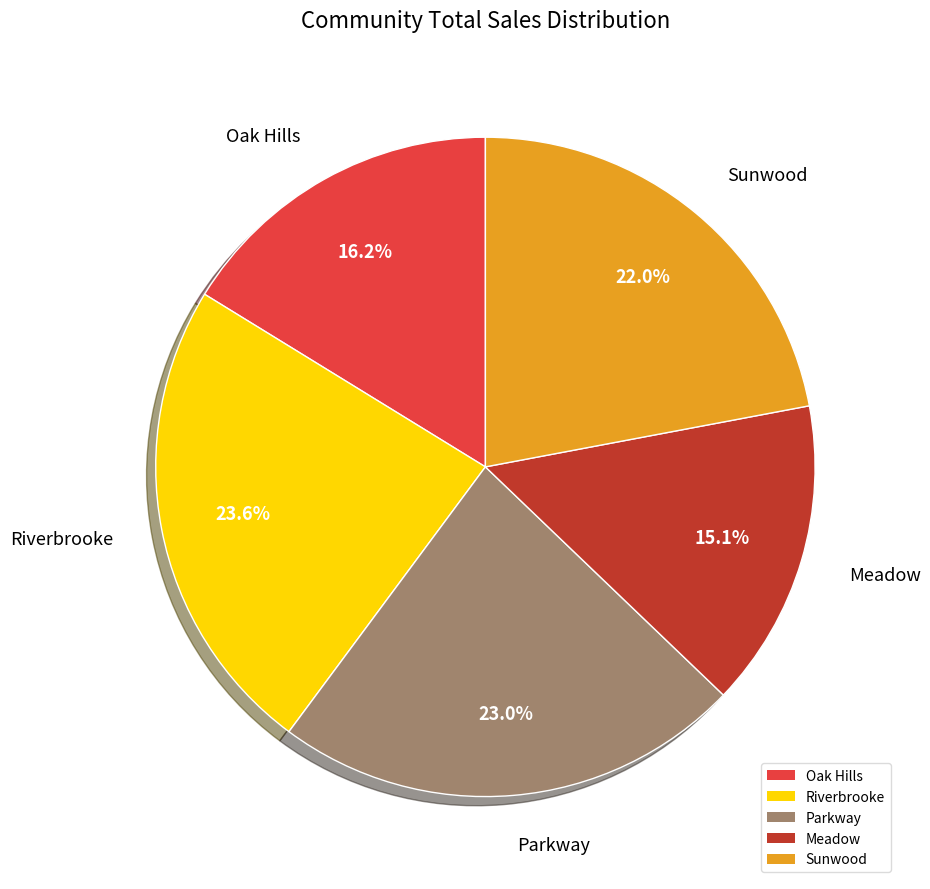

Which category has the biggest portion of the pie?

Riverbrooke